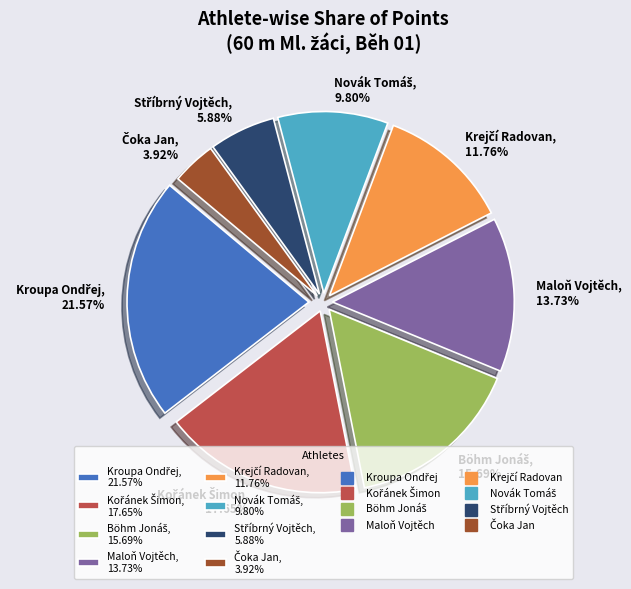

Is there any slice that represents more than half of the pie?

No